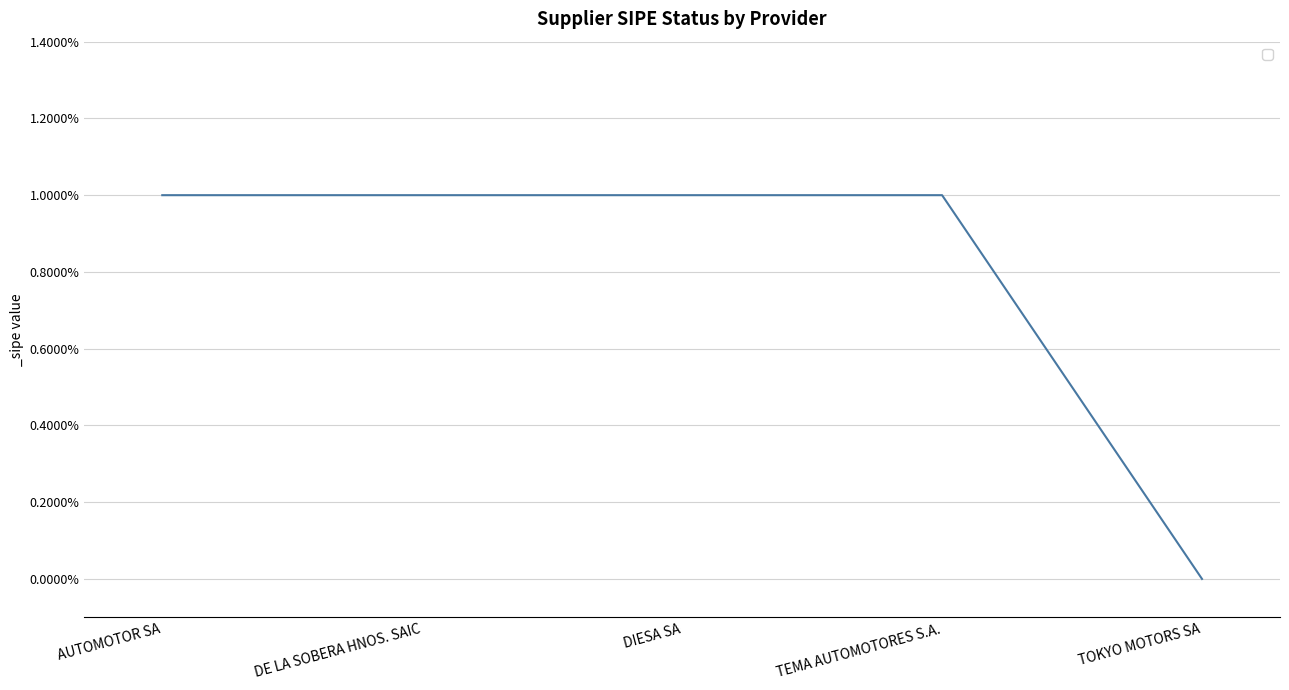

The value at AUTOMOTOR SA is 2. True or false?

False